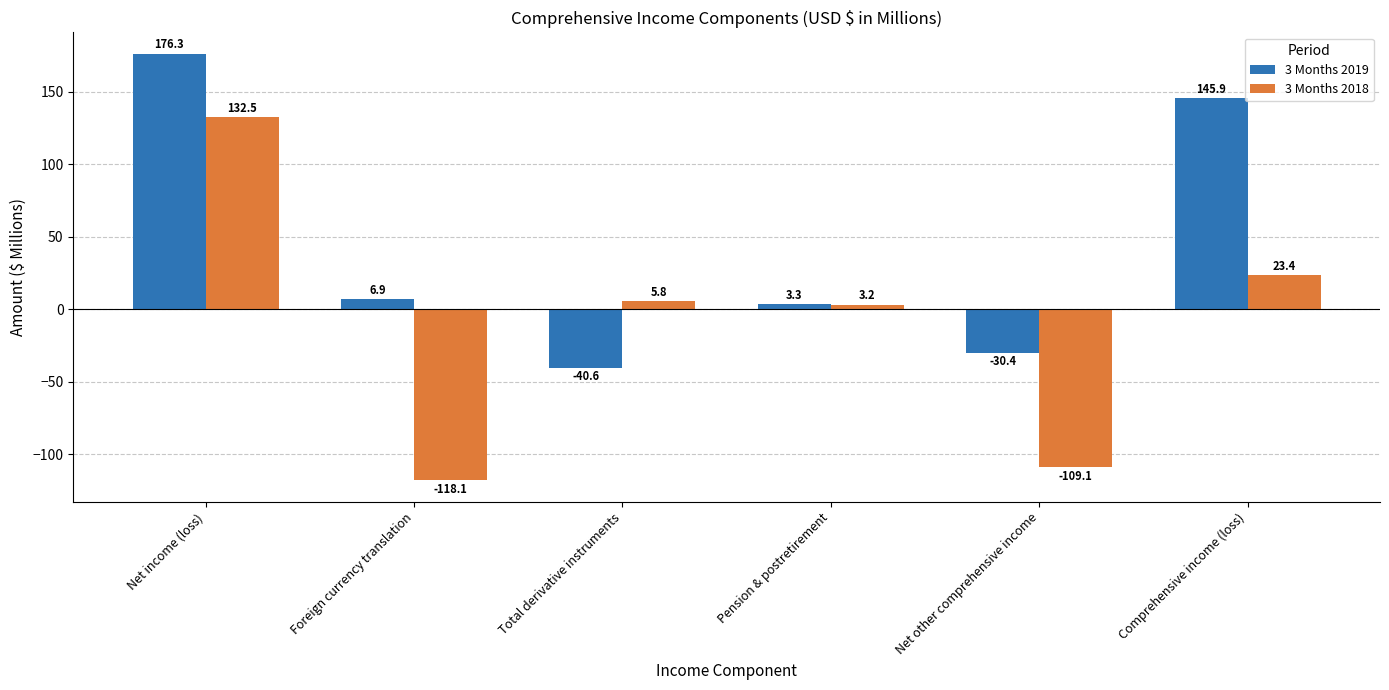

What are all the series names shown in the legend?

3 Months 2019, 3 Months 2018